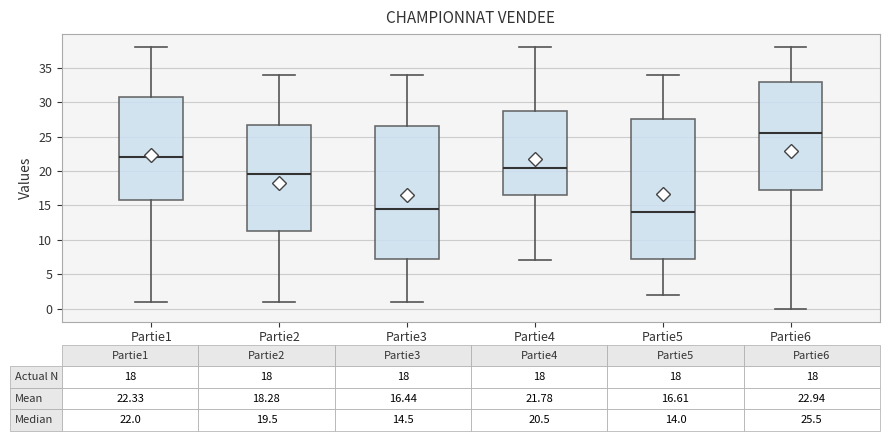

Comparing the boxes themselves (not the whiskers), which one is the tallest?

Partie5